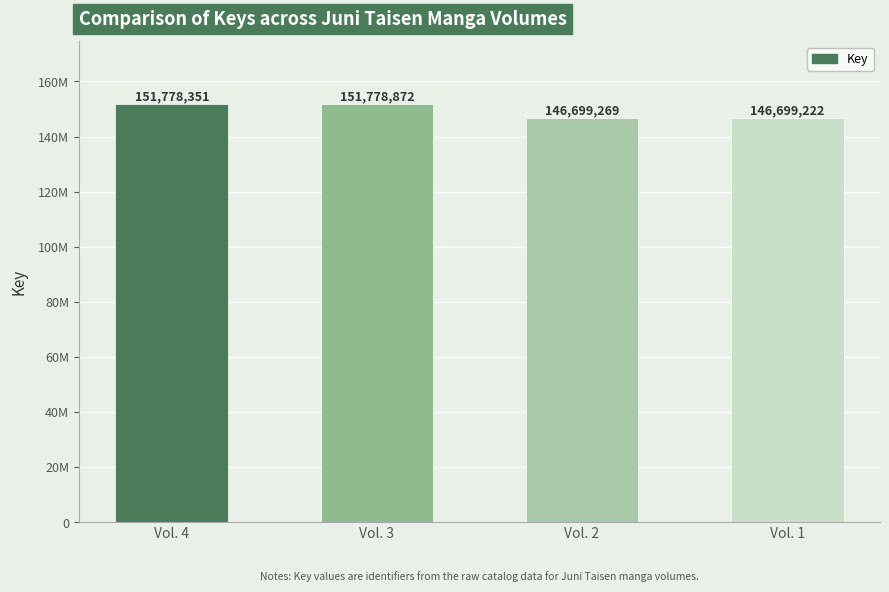

What is the sum of all values?

596955714